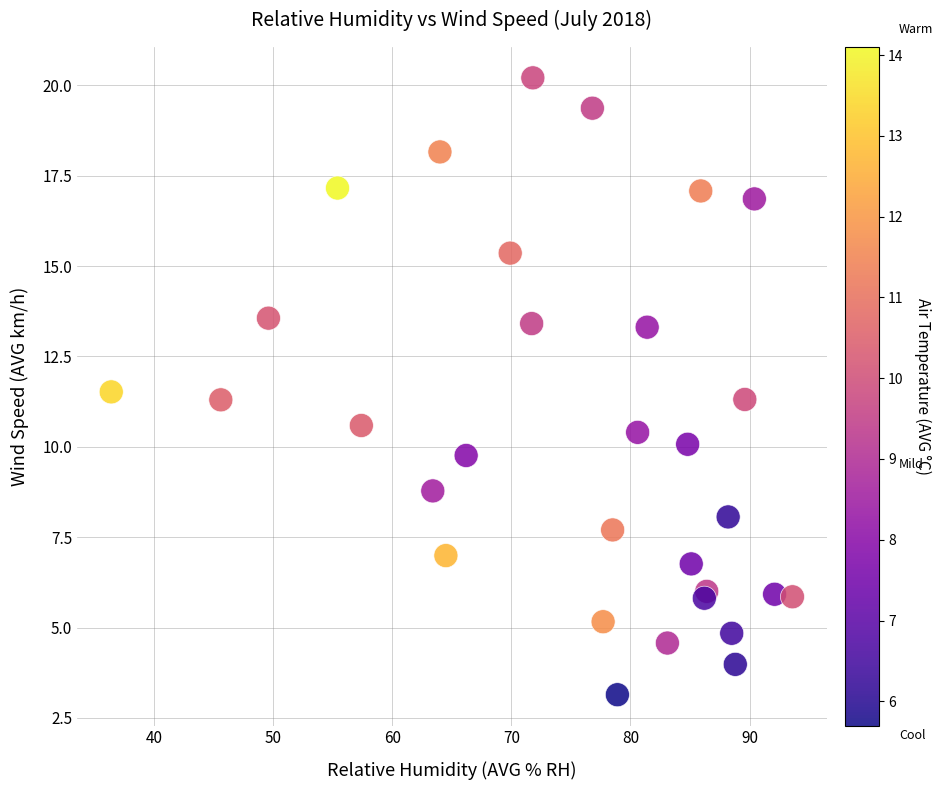

What is the range of Y values (max minus min)?

17.1